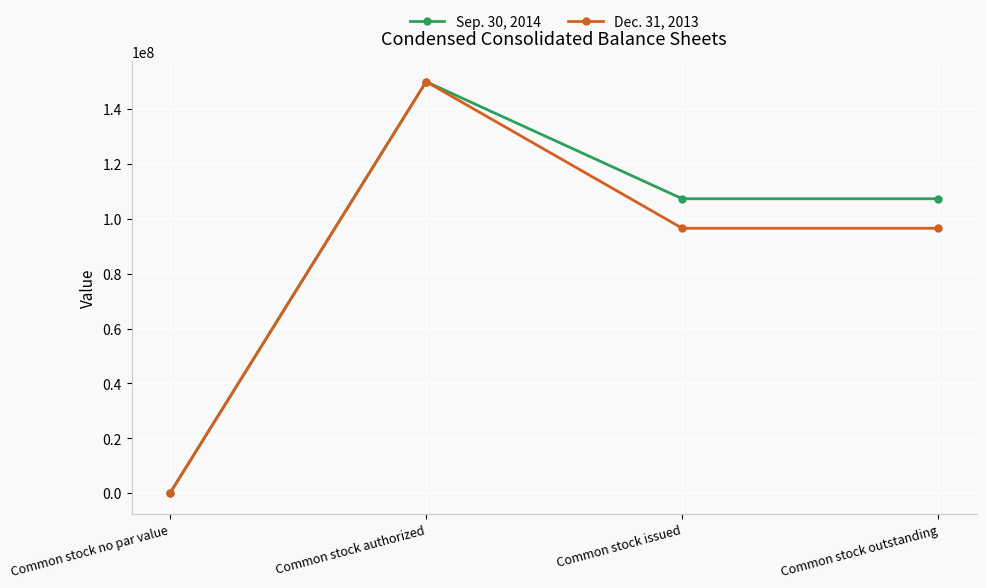

In Dec. 31, 2013, how many points are higher than both neighbors (excluding endpoints)?

1